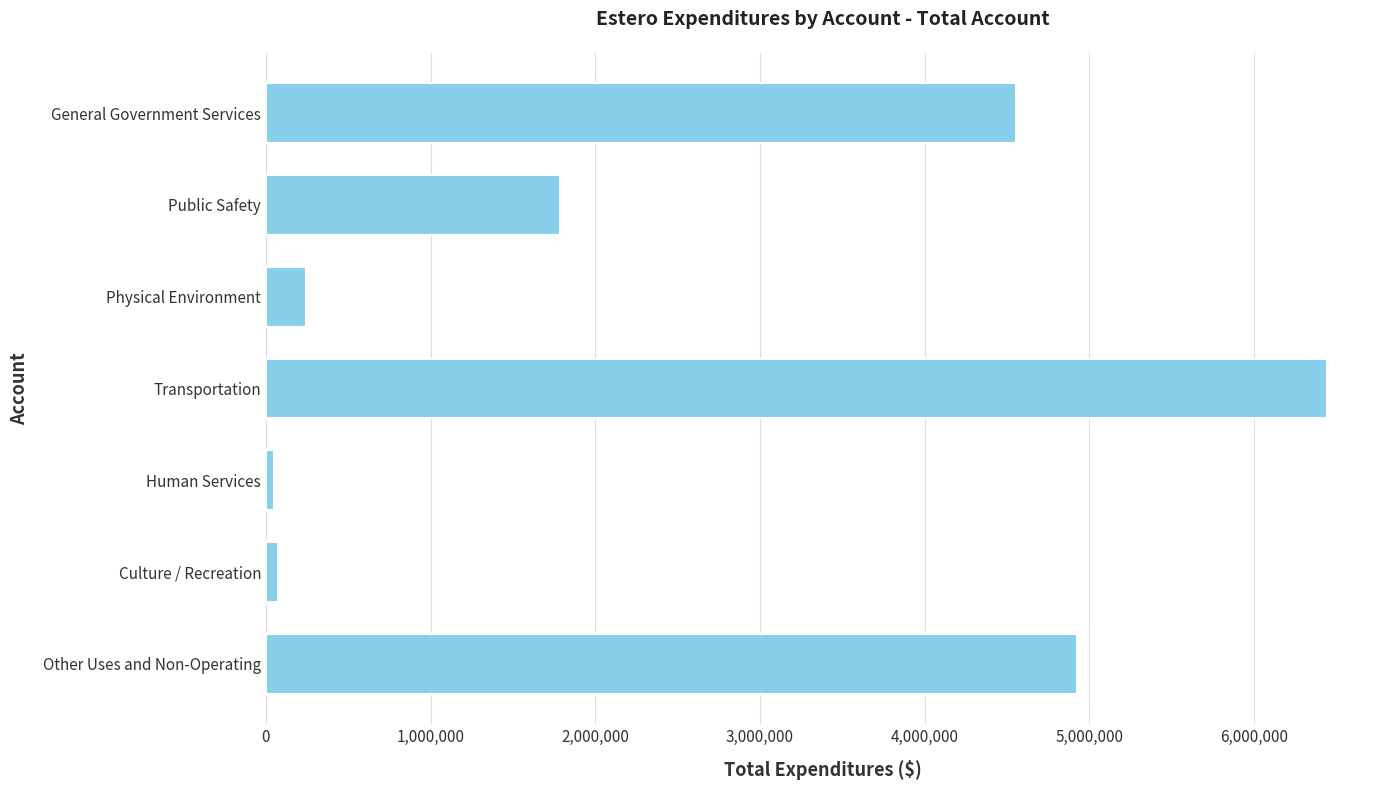

At which category does the chart reach its peak across all series?

Transportation